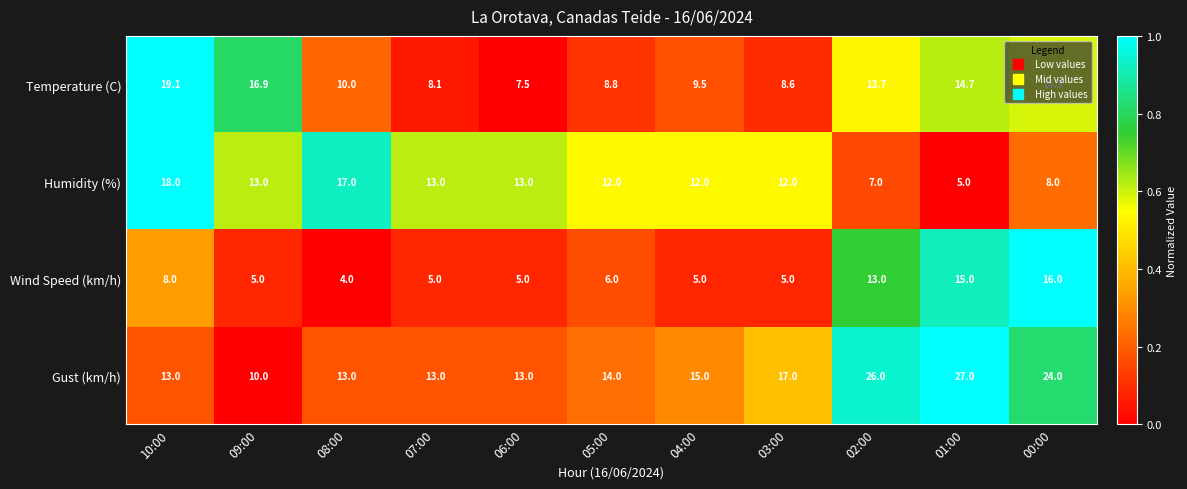

Between 04:00 and 00:00, which series saw the biggest shift?

Wind Speed (km/h)